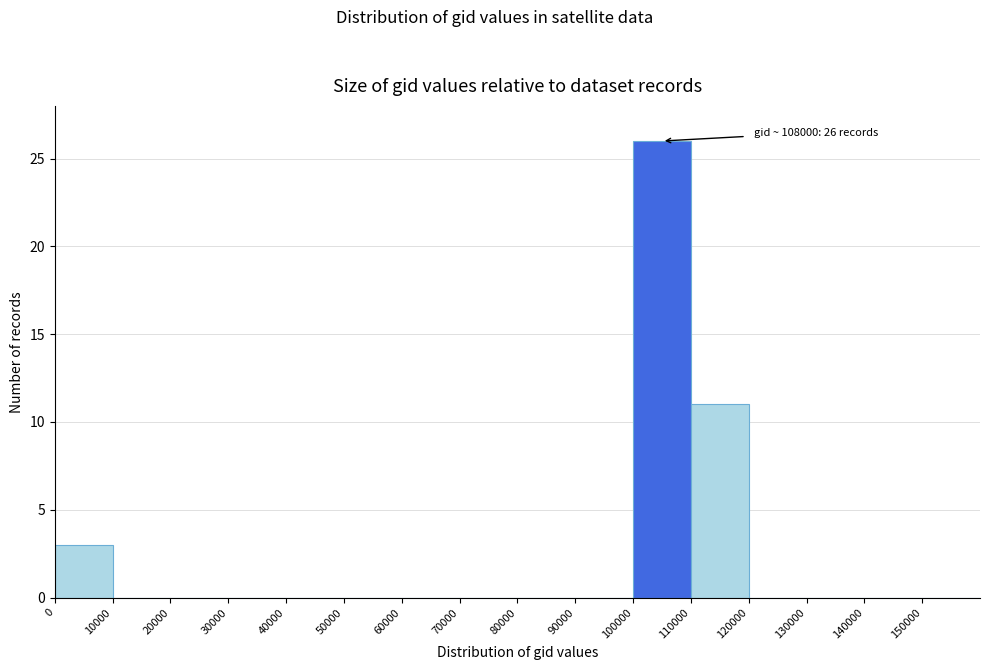

Over which range of the x-axis is the bar tallest?

100000 to 110000